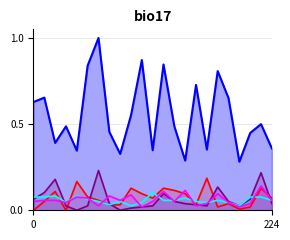

At which category does EPS Value Line reach its first local peak?

3